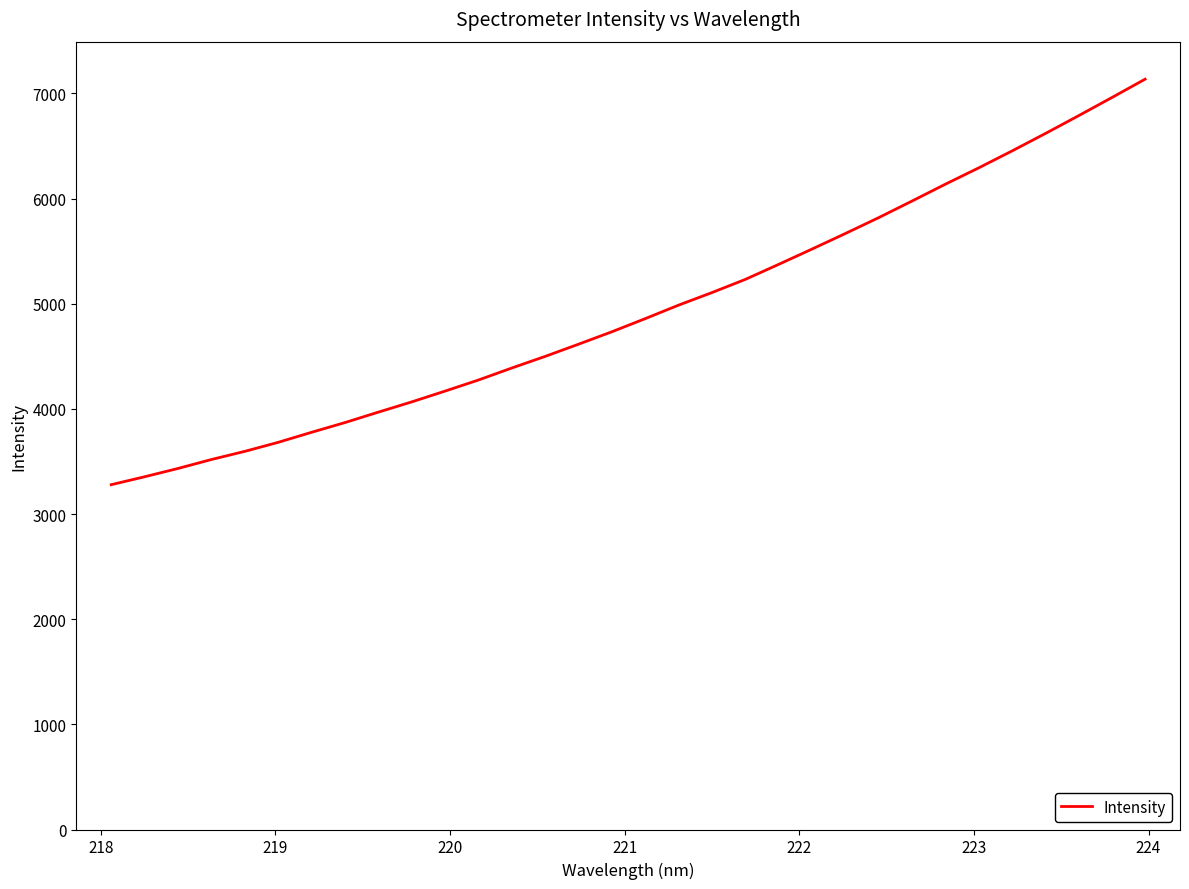

What is the difference between the maximum and minimum values?

3855.9